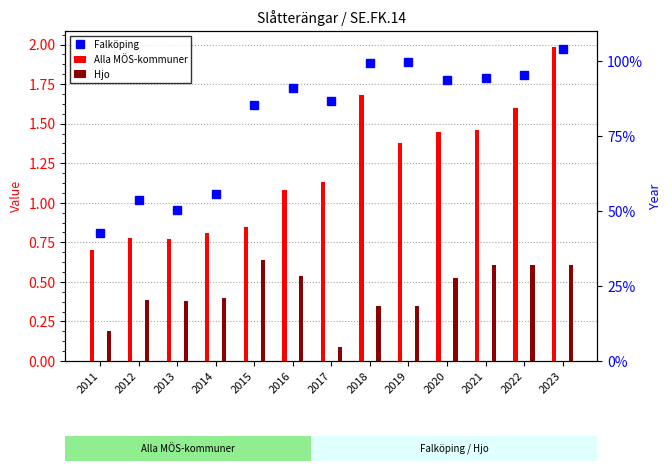

True or false: Falköping has a value of 1.6 at 2015.

True